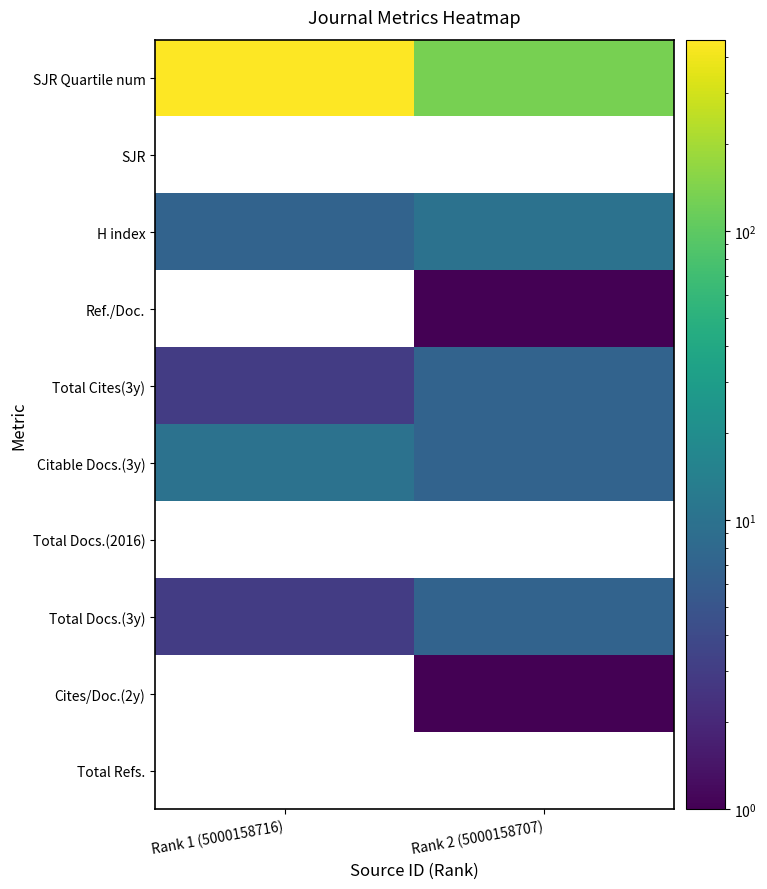

The Citable Docs.(3y) series shows 10.0 at Rank 1 (5000158716). True or false?

True